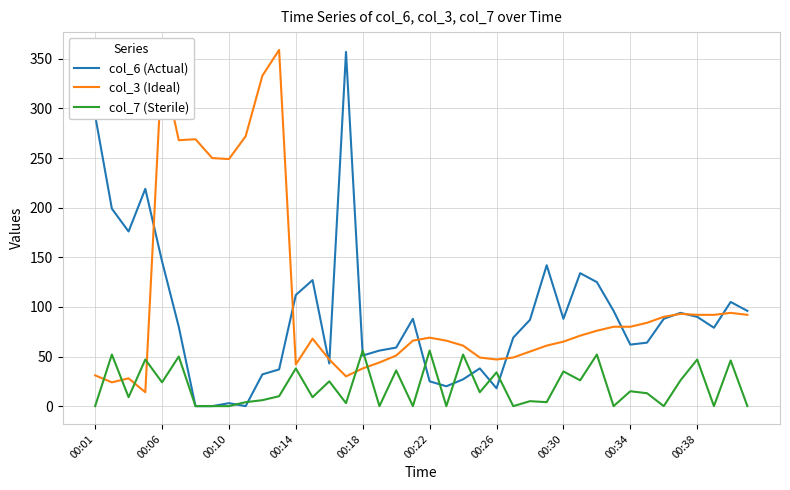

List the series in order of their overall mean, lowest first.

col_7 (Sterile), col_6 (Actual), col_3 (Ideal)